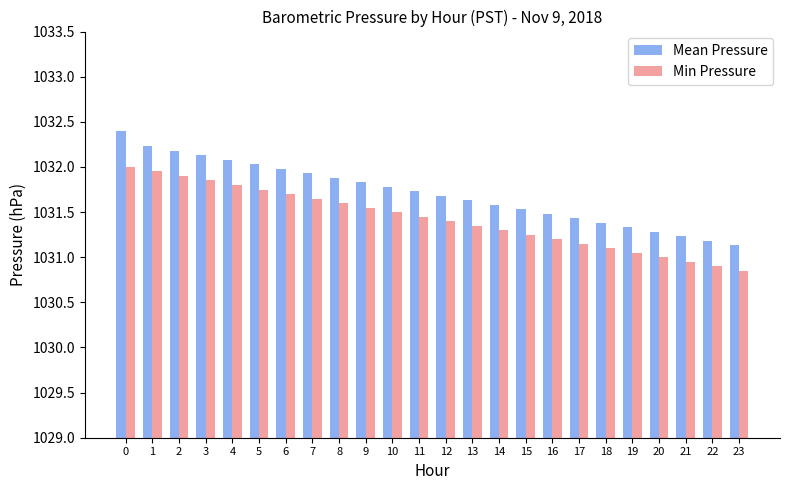

How many bars are there in total?

48